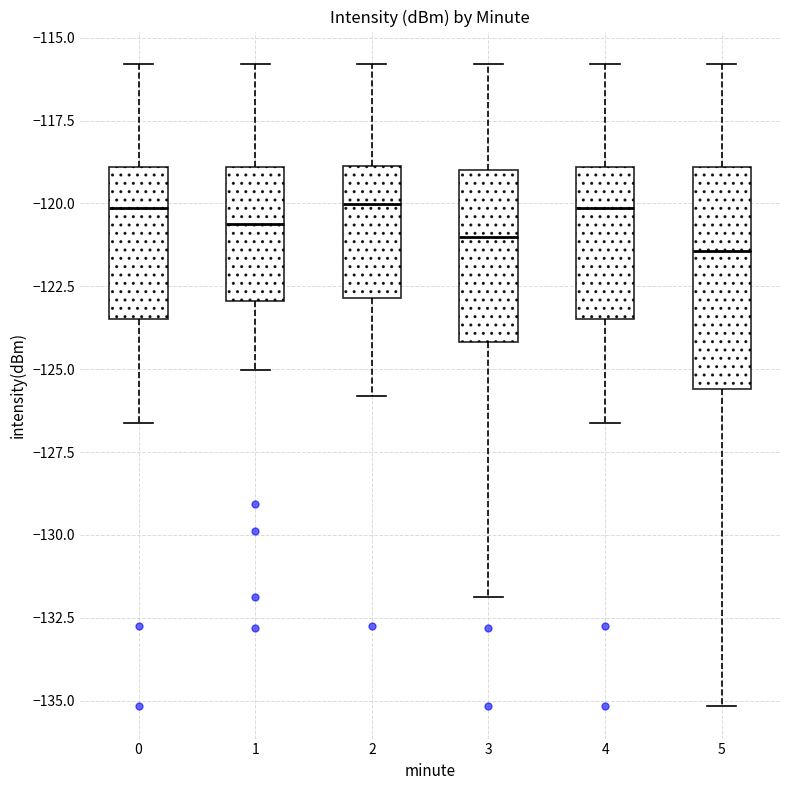

Which box is the tallest, from its lower edge to its upper edge?

5